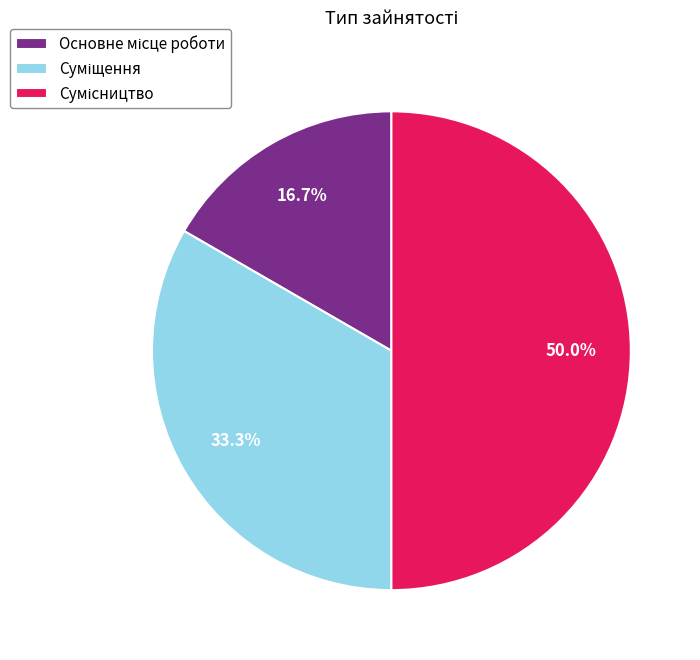

How many segments does this pie chart have?

3